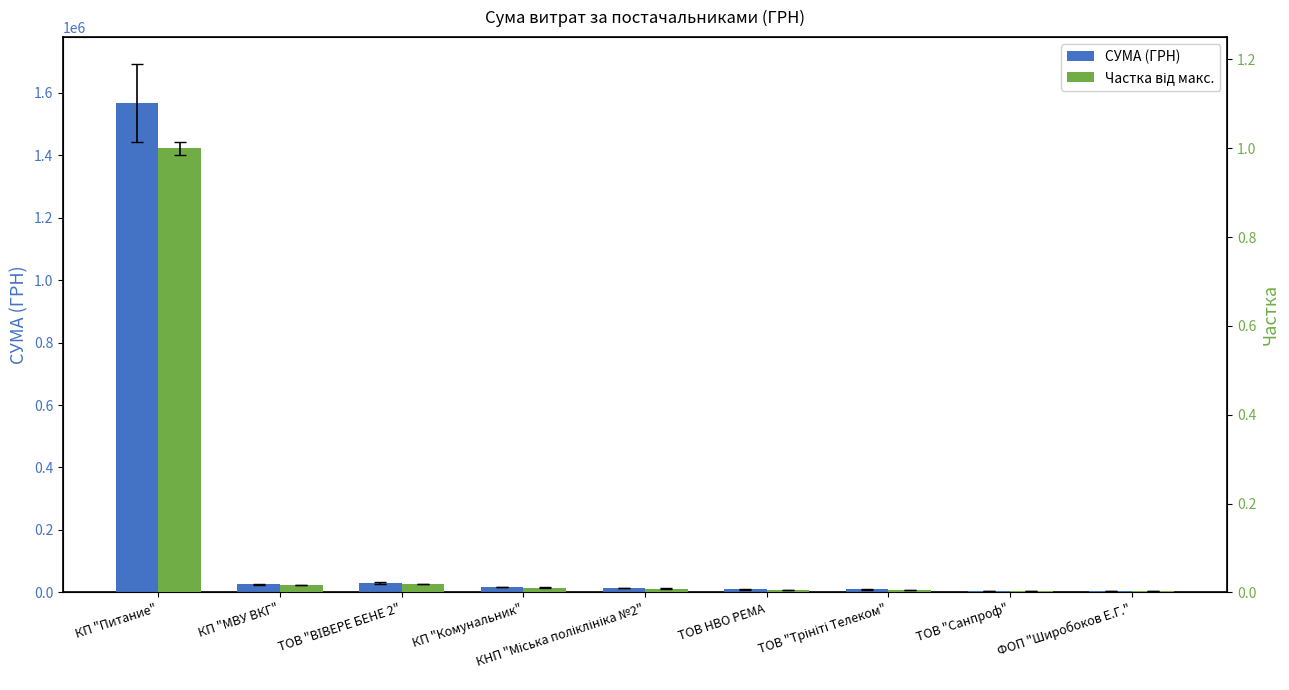

What is the spread (max minus min) of values at ТОВ "Санпроф"?

4480.8